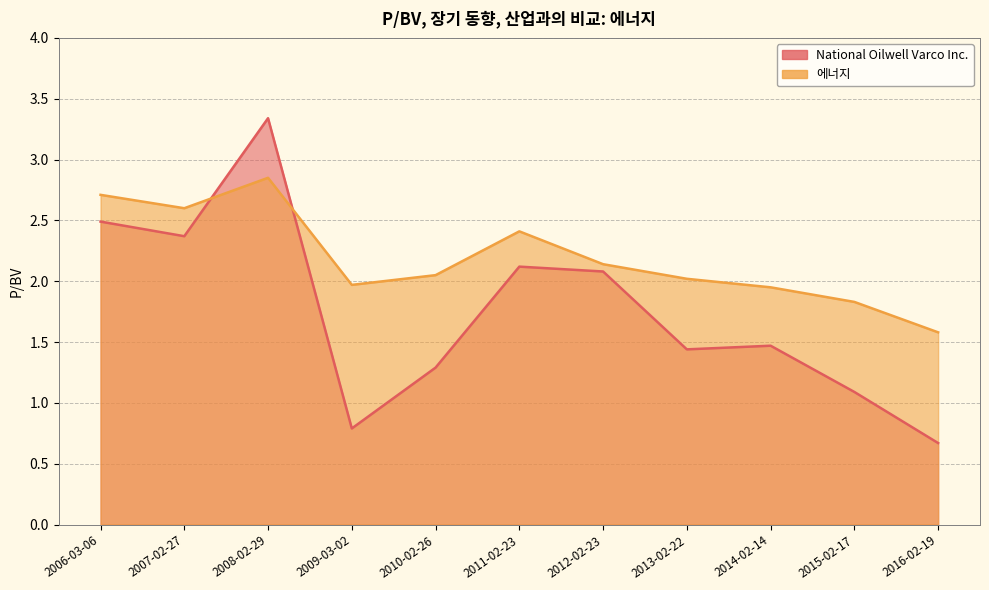

Reading left to right, transcribe all the data shown in this chart.

National Oilwell Varco Inc.: 2016-02-19=0.7	2015-02-17=1.1	2014-02-14=1.5	2013-02-22=1.4	2012-02-23=2.1	2011-02-23=2.1	2010-02-26=1.3	2009-03-02=0.8	2008-02-29=3.3	2007-02-27=2.4	2006-03-06=2.5
에너지: 2016-02-19=1.6	2015-02-17=1.8	2014-02-14=1.9	2013-02-22=2.0	2012-02-23=2.1	2011-02-23=2.4	2010-02-26=2.0	2009-03-02=2.0	2008-02-29=2.9	2007-02-27=2.6	2006-03-06=2.7